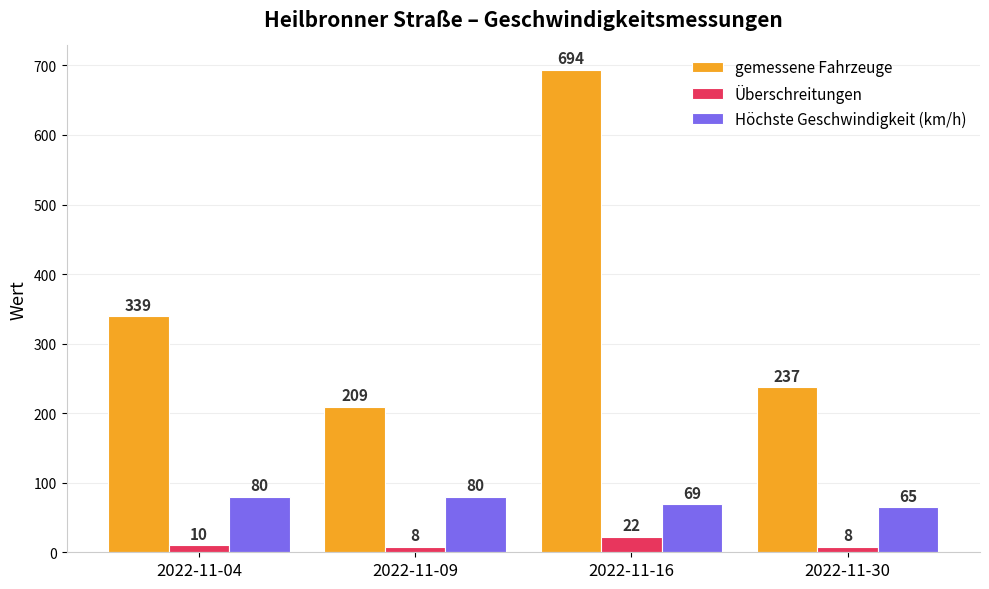

What value does the Überschreitungen series have at 2022-11-30?

8